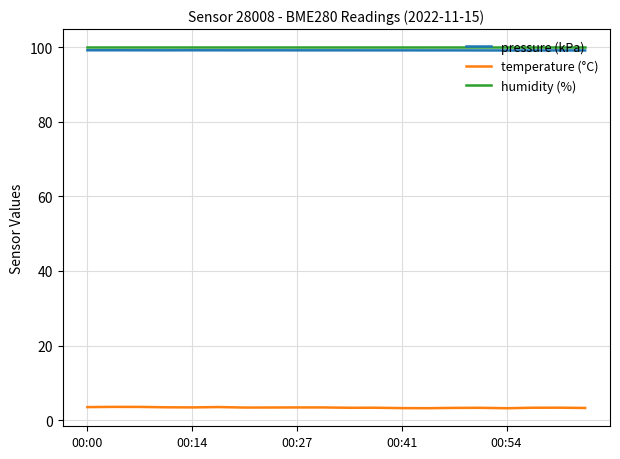

True or false: temperature (°C) and humidity (%) cross at least once.

False